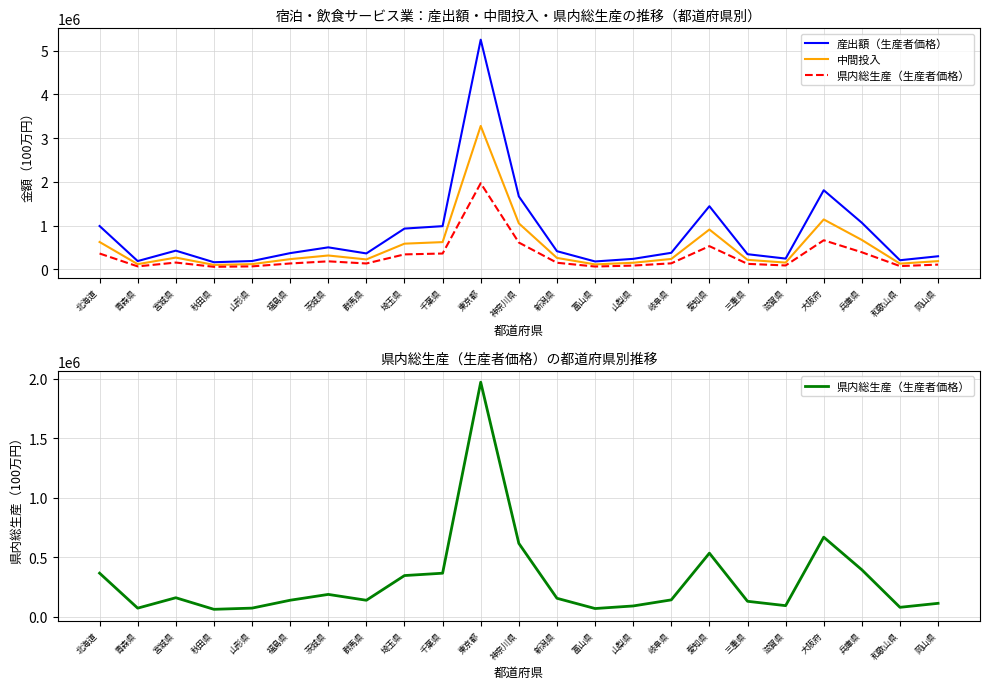

Which category has the lowest value in the 県内総生産（生産者価格） series?

秋田県